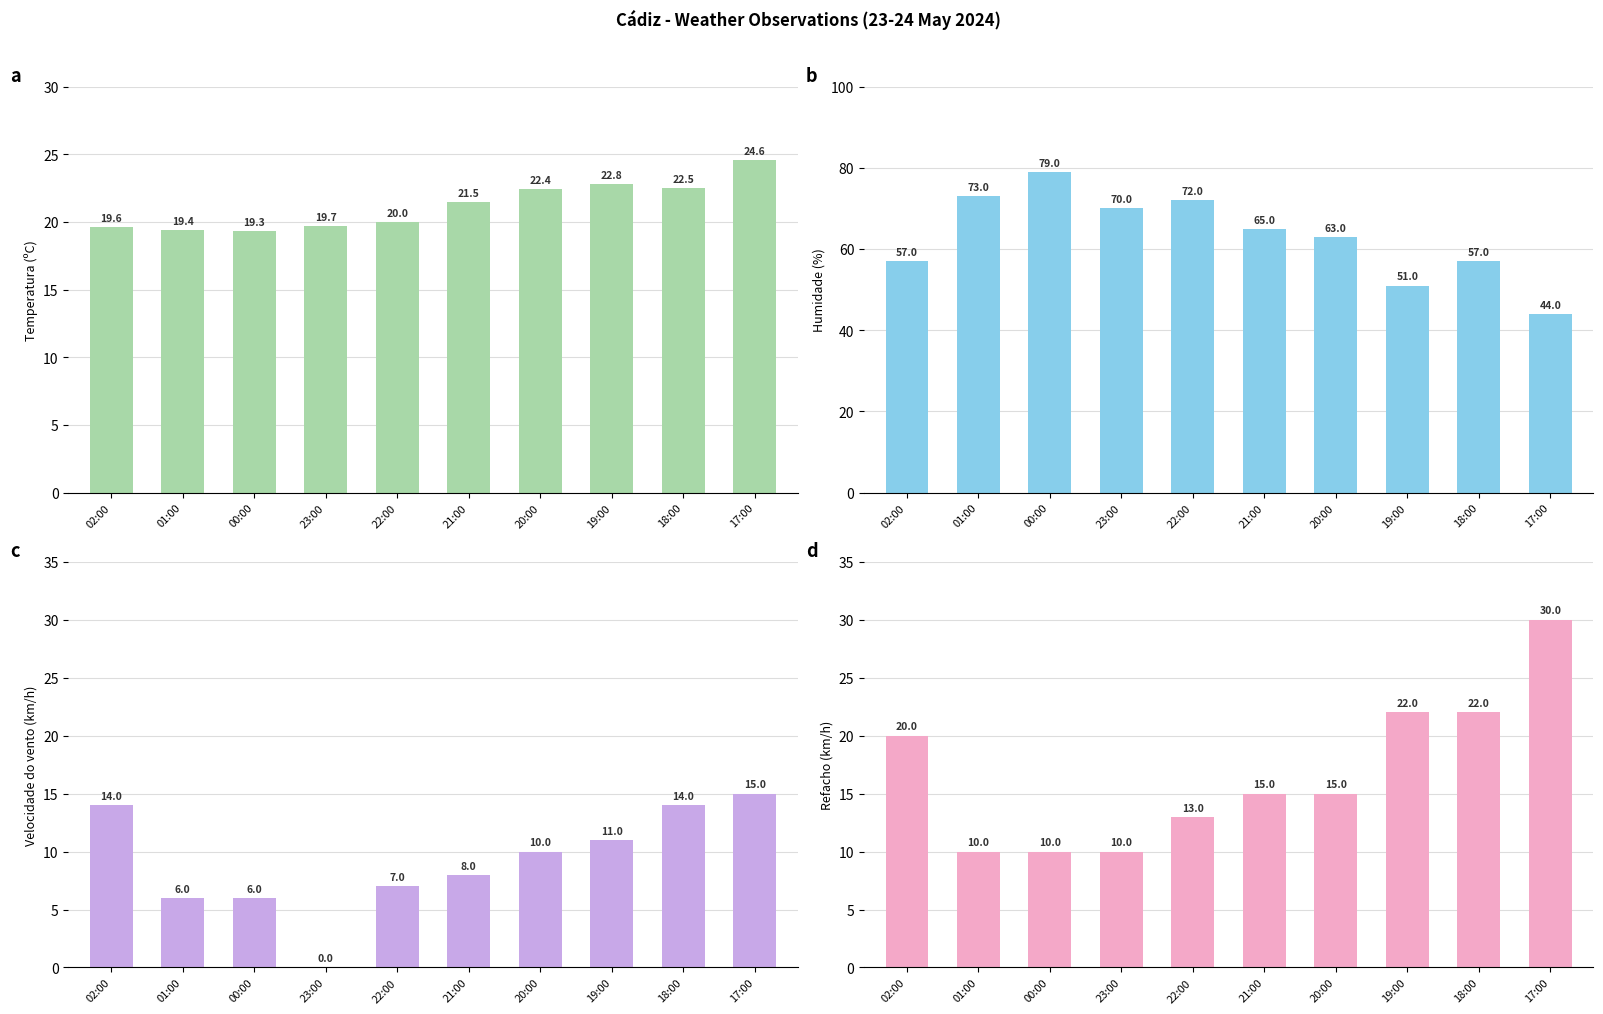

True or false: Refacho (km/h) has a value of 13.0 at 22:00.

True